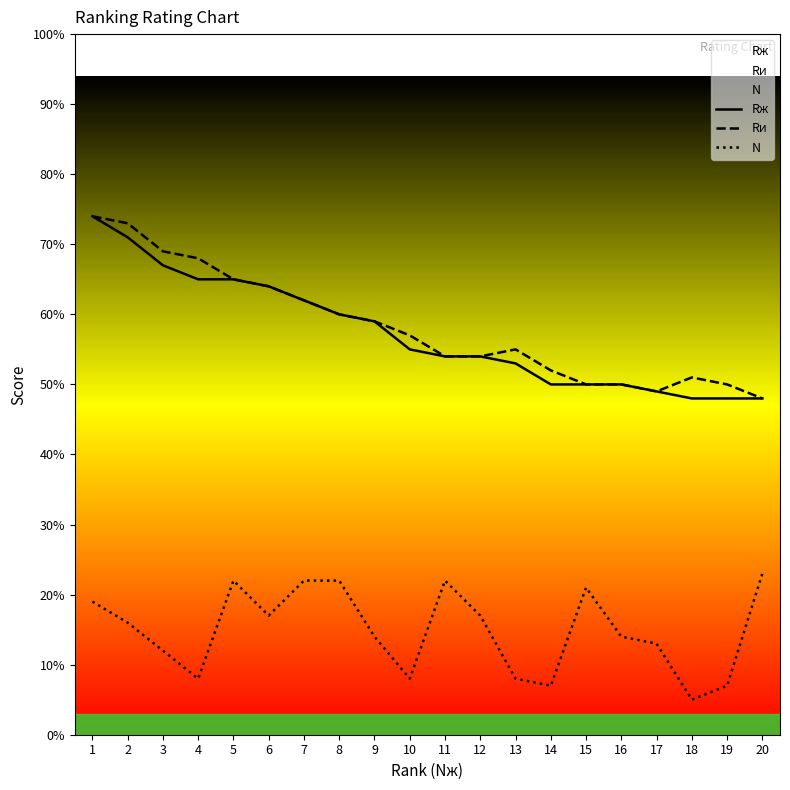

Is this an area chart (filled region under the line)?

No